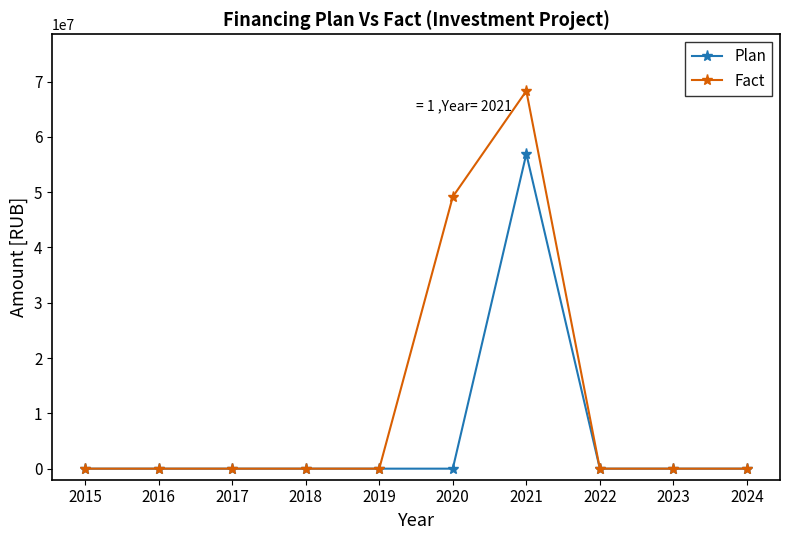

At which category is the sum across all series the highest?

2021